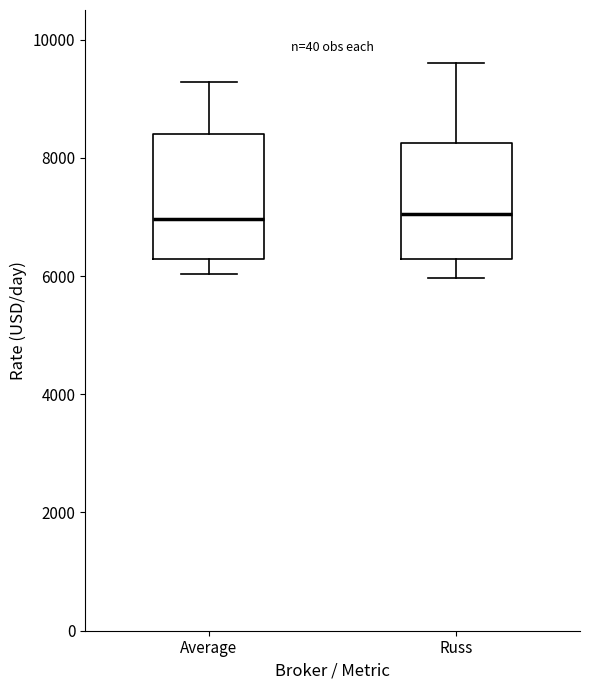

Where is the upper edge of the box for Average on the y-axis? The values are not printed on the chart, so give them approximately, as read against the axis.

8400